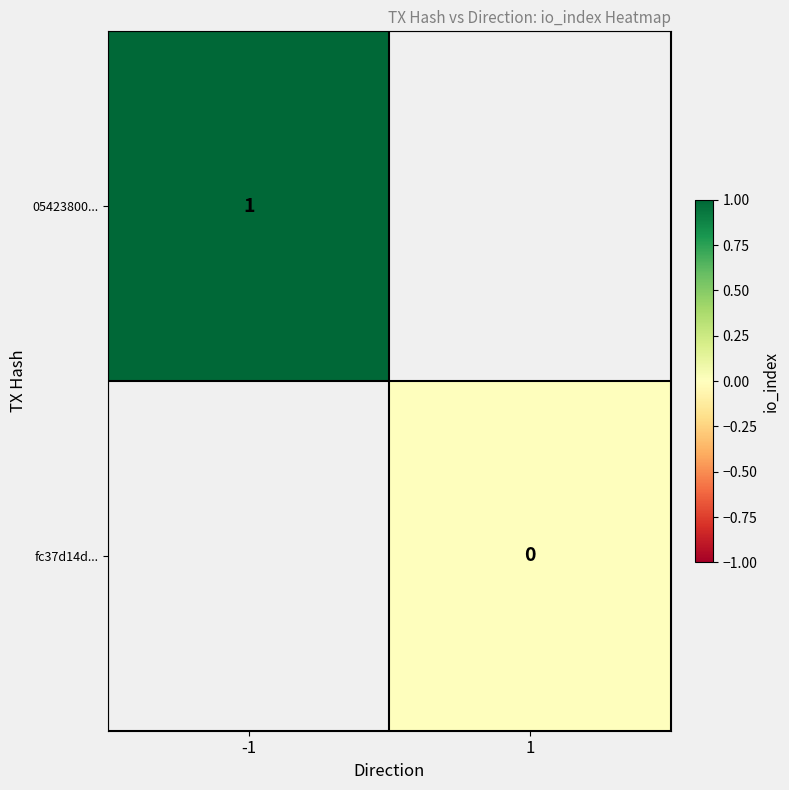

The 05423800... series shows 0 at -1. True or false?

False